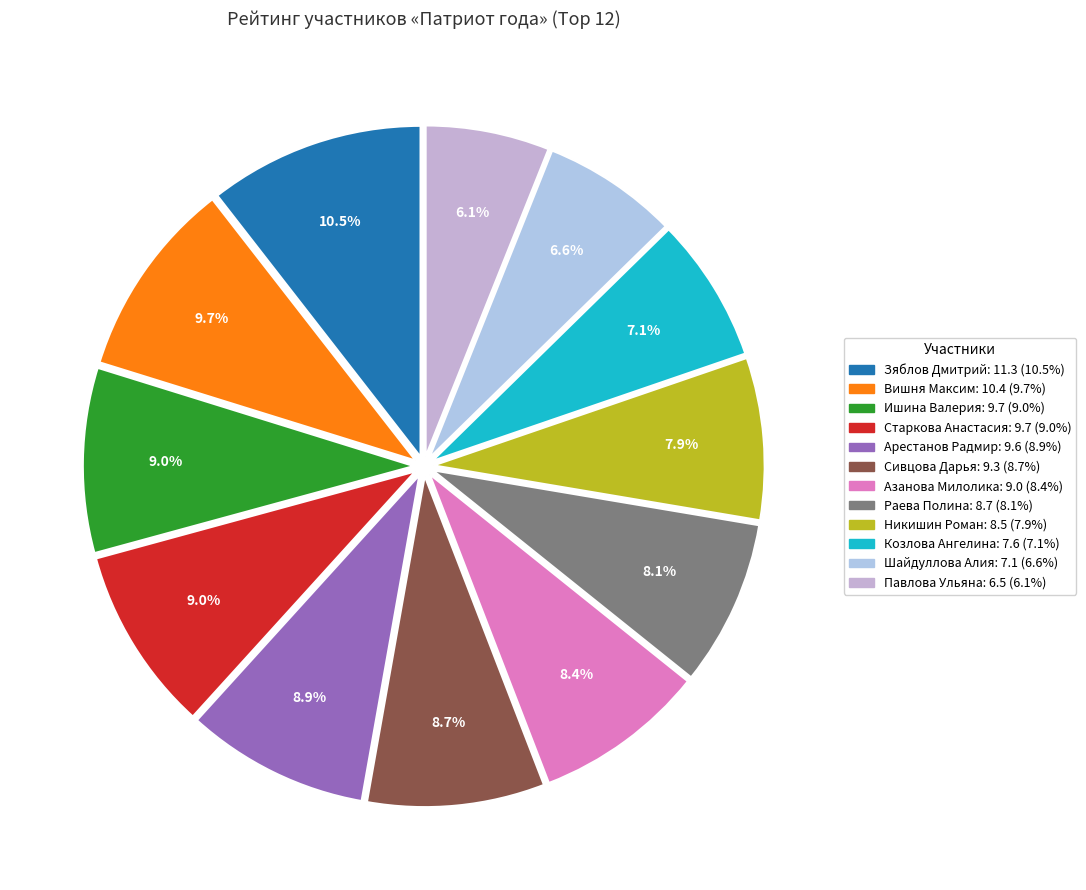

How many slices are in this pie chart?

12